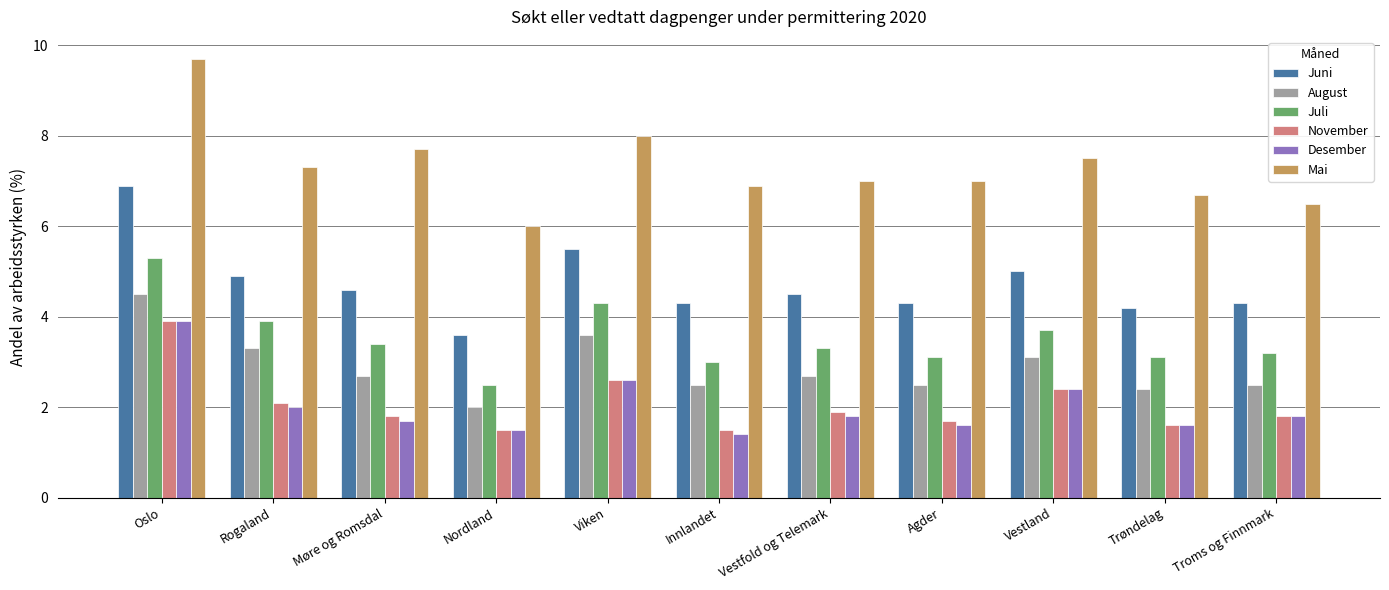

What is the difference between the highest and lowest values at Nordland?

4.5